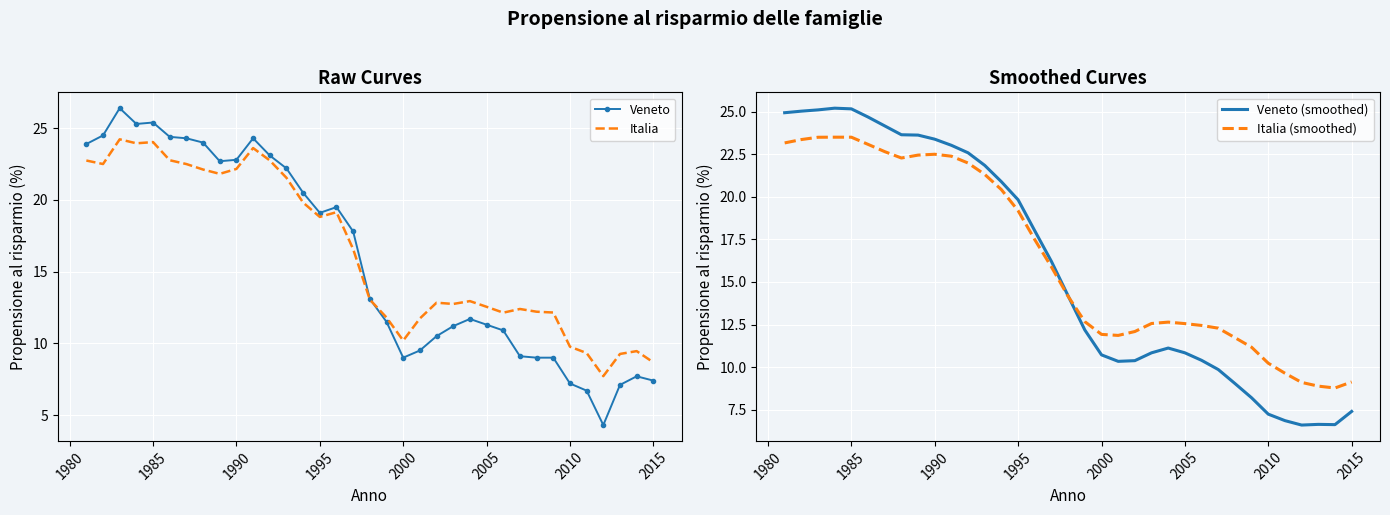

How many values in the Veneto series exceed 13?

18